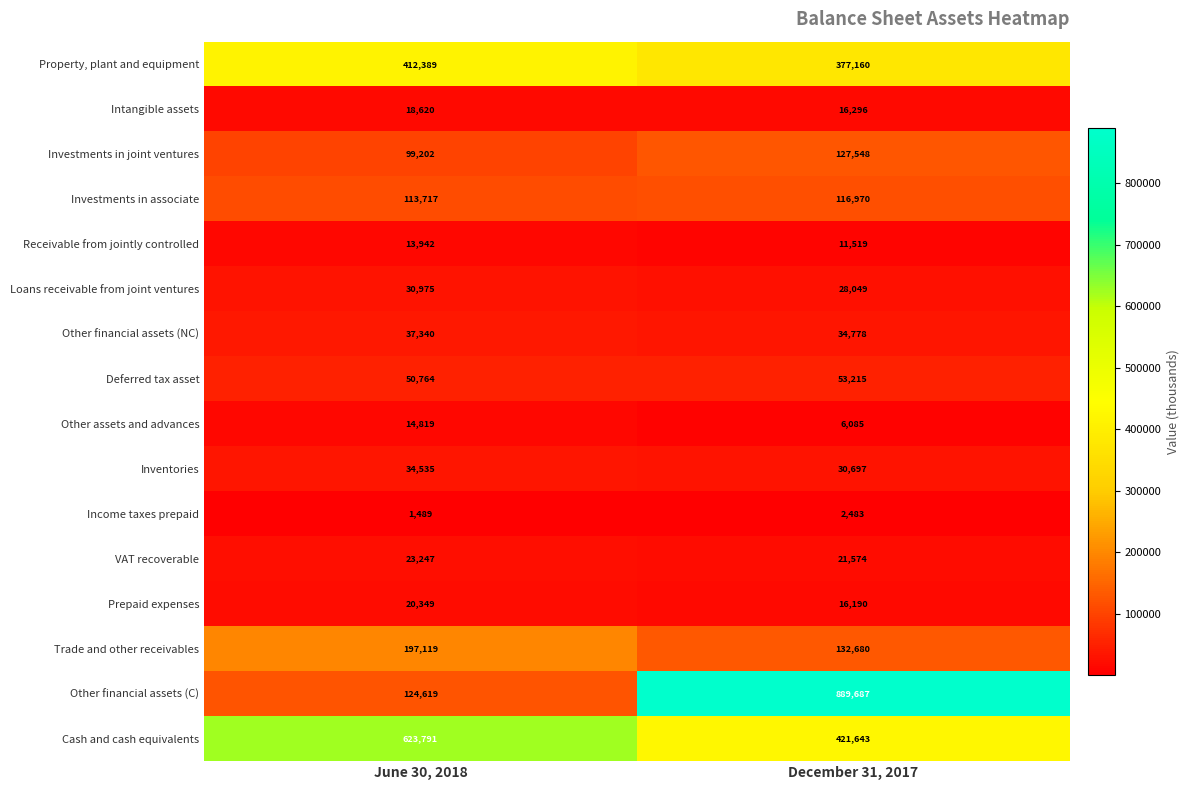

Which series changed the most between June 30, 2018 and December 31, 2017?

Other financial assets (C)